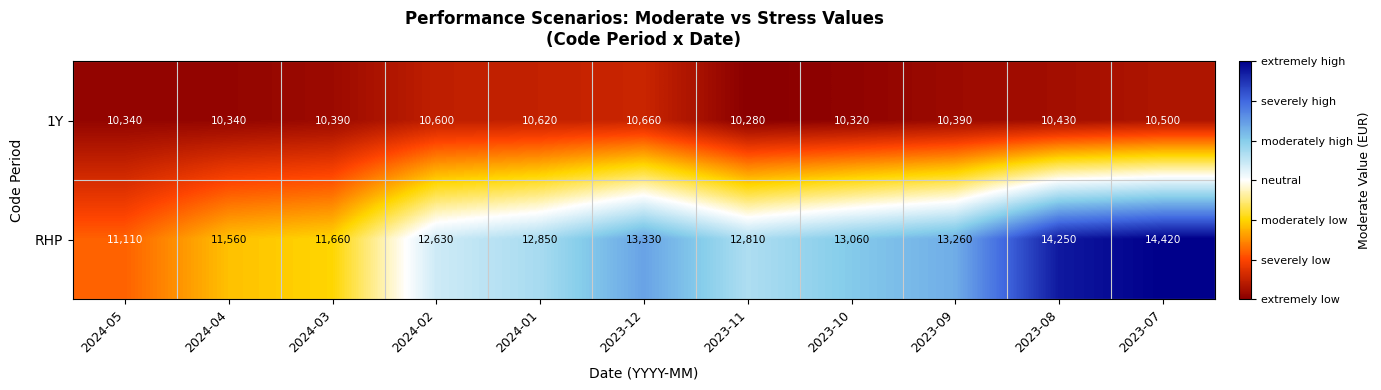

What is the difference between the maximum and minimum values in the RHP series?

3310